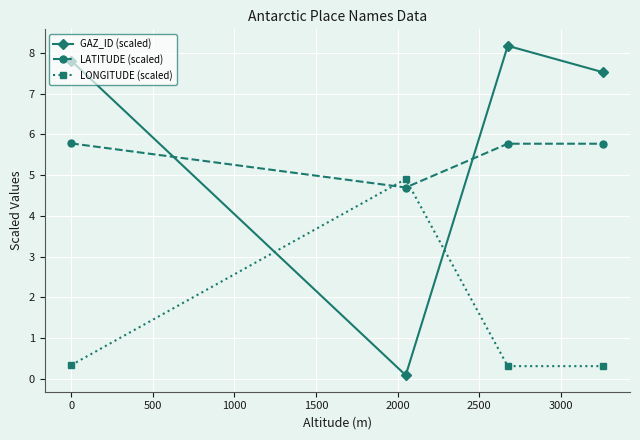

After their last crossing, which series has the higher values: LATITUDE (scaled) or LONGITUDE (scaled)?

LATITUDE (scaled)